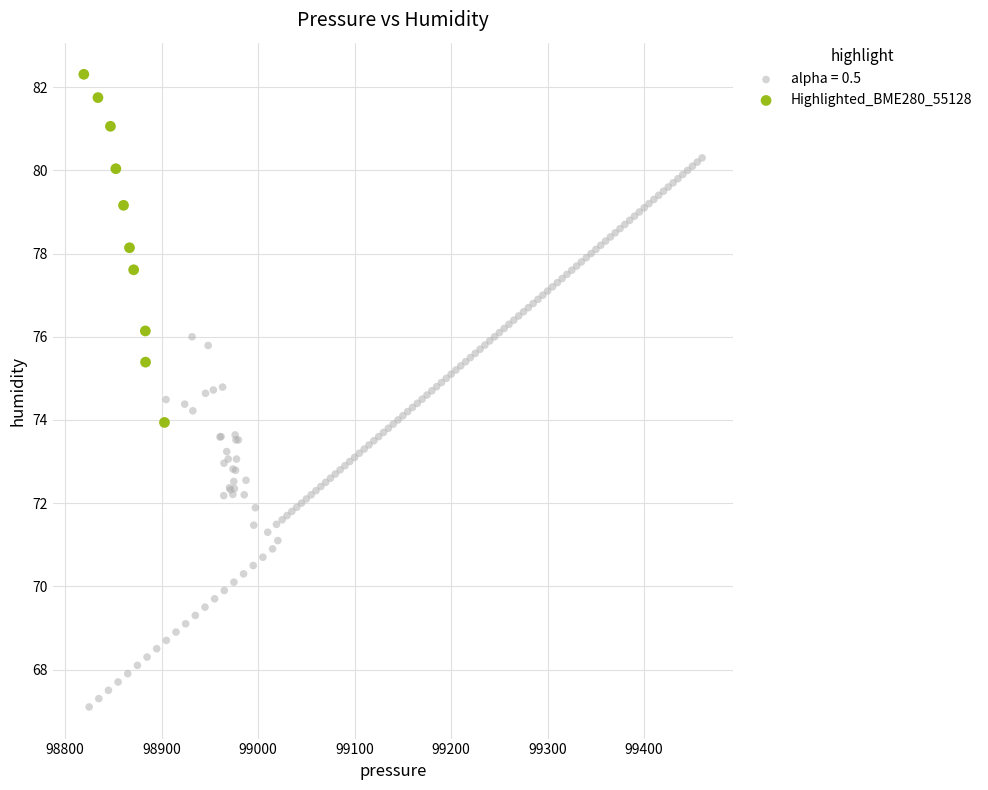

Which series reaches the maximum Y coordinate?

Highlighted_BME280_55128